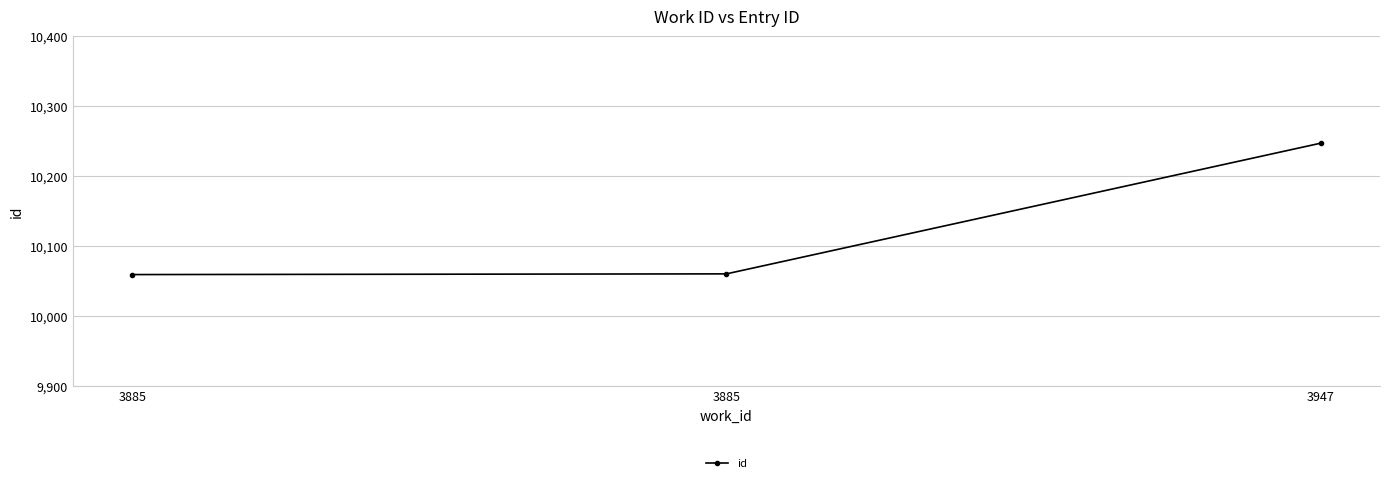

Rank the categories by value from highest to lowest.

3947, 3885, 3885